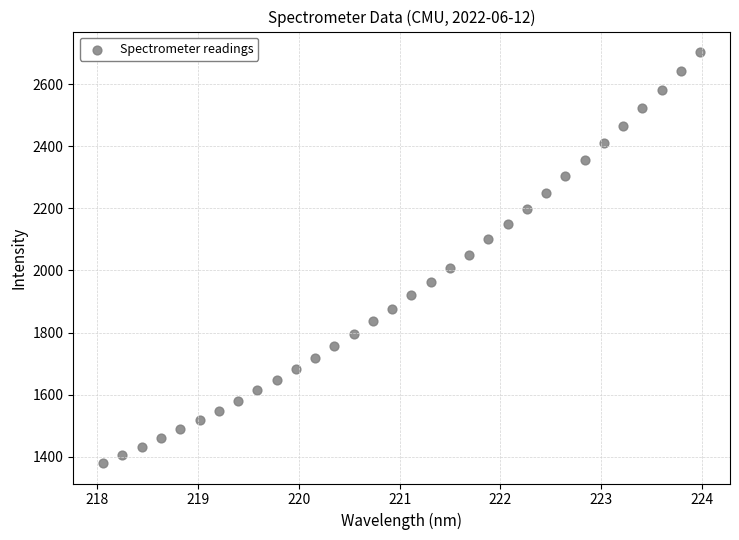

What is the range of Y values (max minus min)?

1323.6